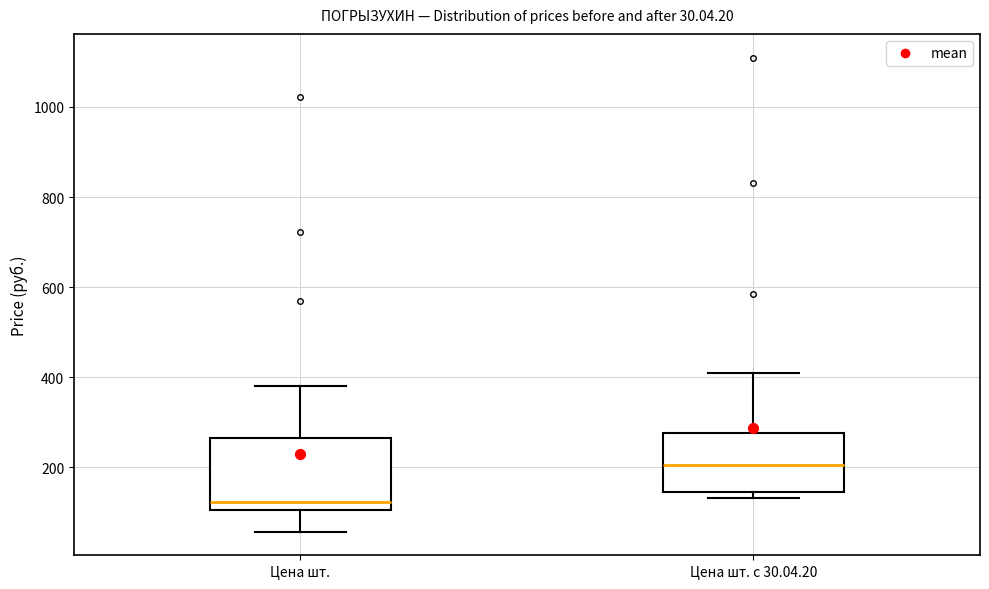

Comparing the boxes themselves (not the whiskers), which one is the tallest?

Цена шт.